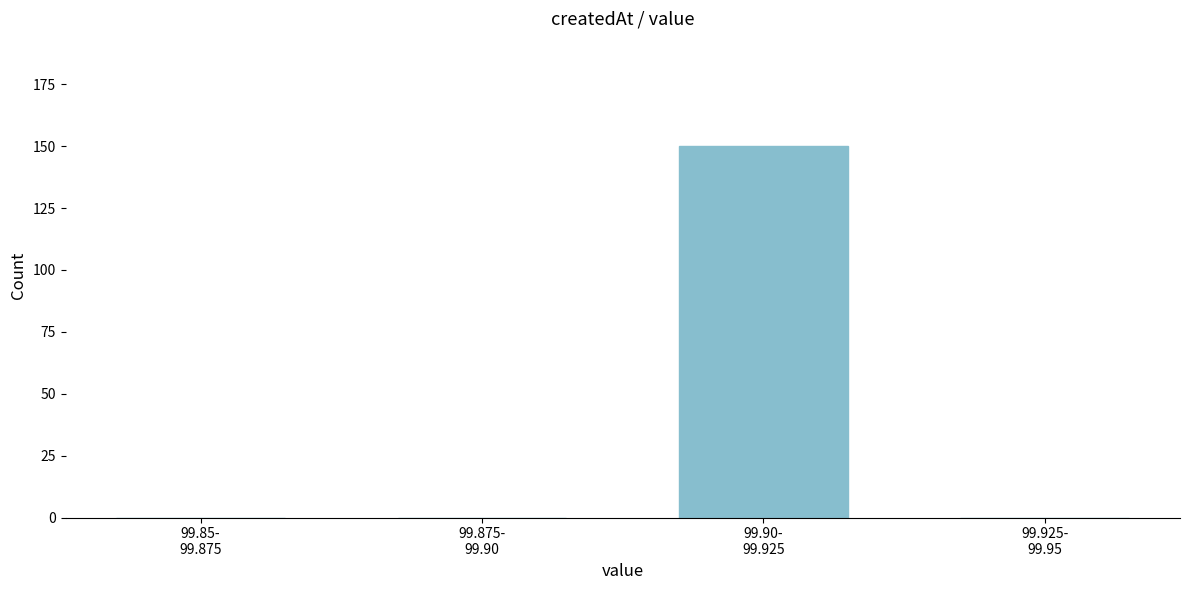

What is the greatest value displayed?

150